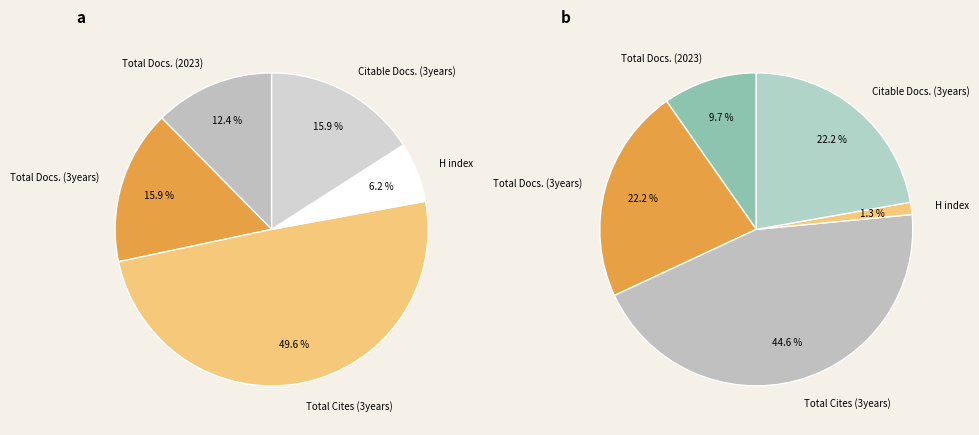

Do Total Docs. (3years) and Total Docs. (2023) together represent more than half of the pie?

No